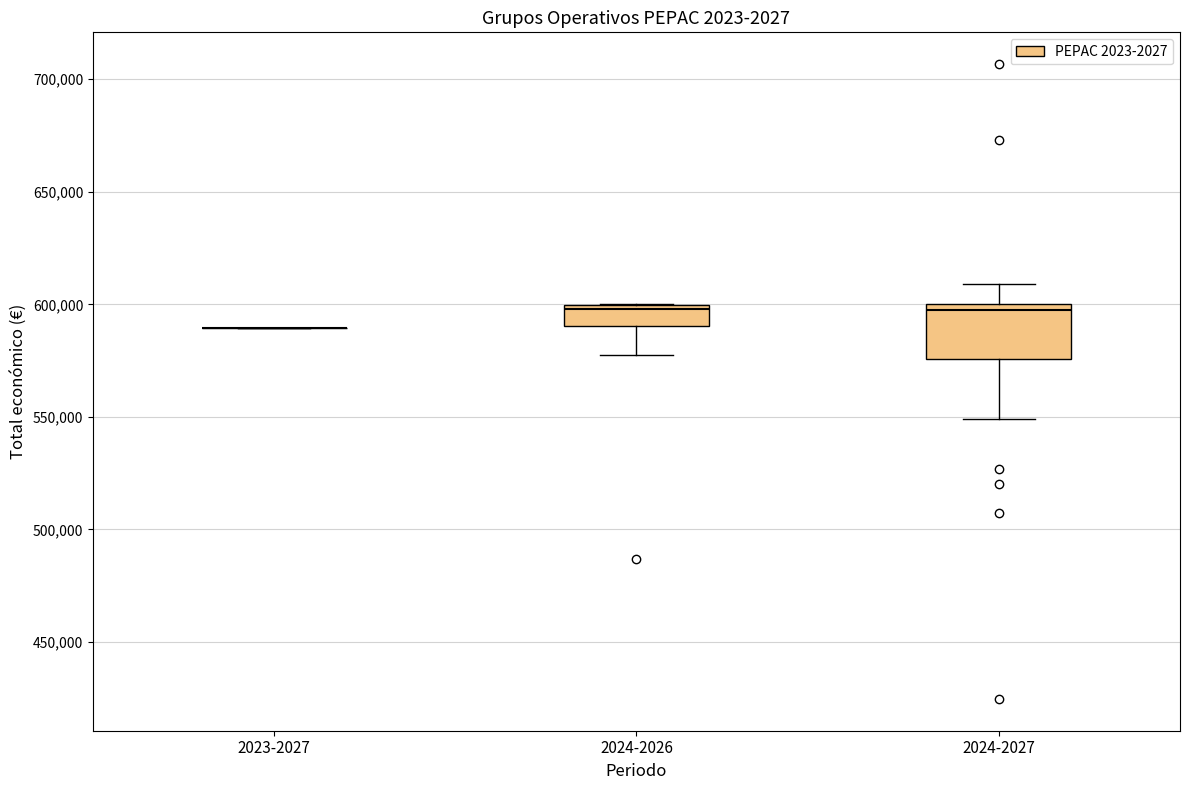

Comparing the boxes themselves (not the whiskers), which one is the tallest?

2024-2027